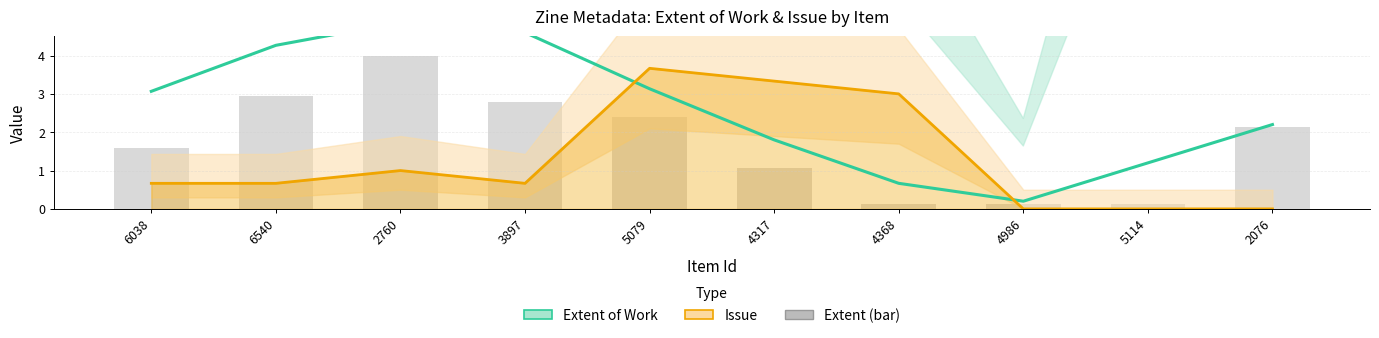

At which label does Extent of Work (×10⁻¹) first exceed 3?

6038